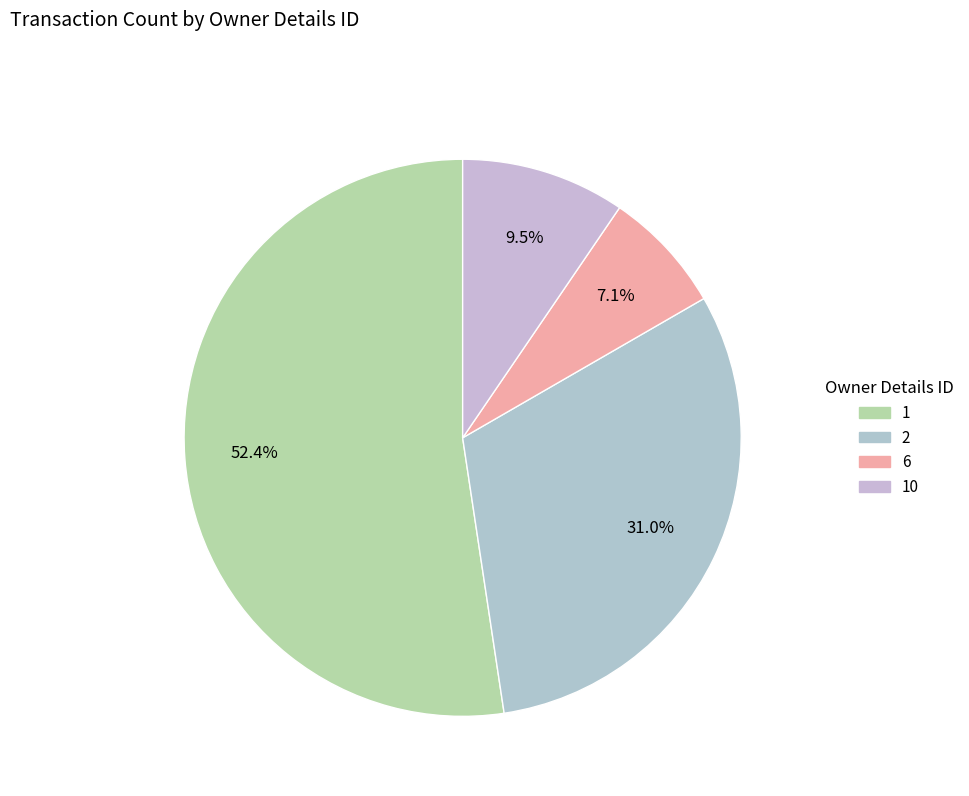

How many slices are in this pie chart?

4